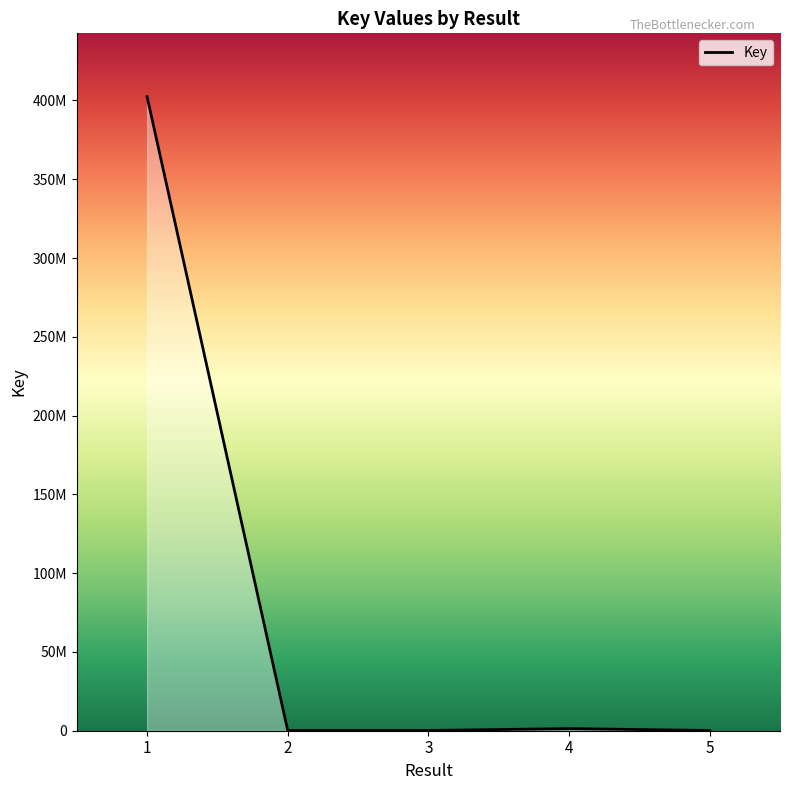

List the labels in order of value, largest first.

1, 4, 3, 2, 5